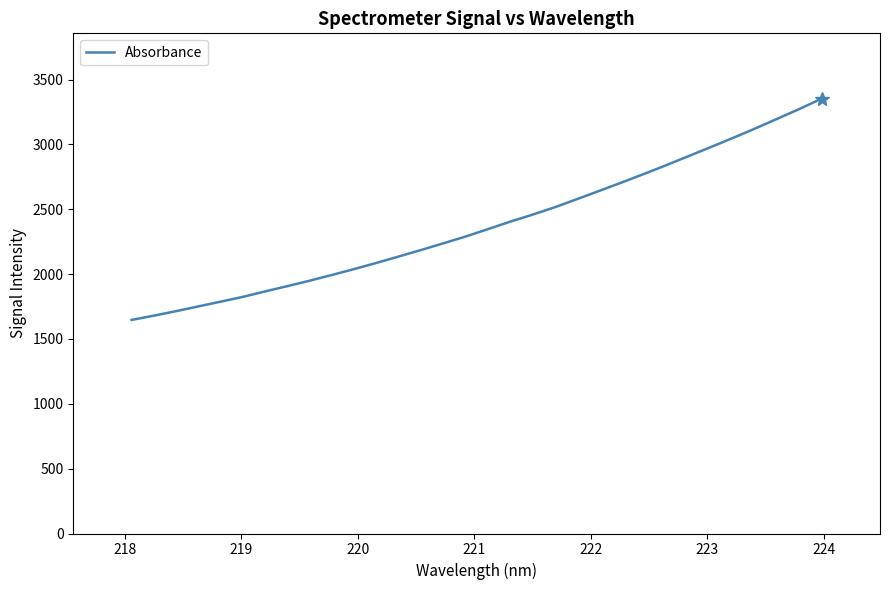

What is the difference between the maximum and minimum values?

1706.5